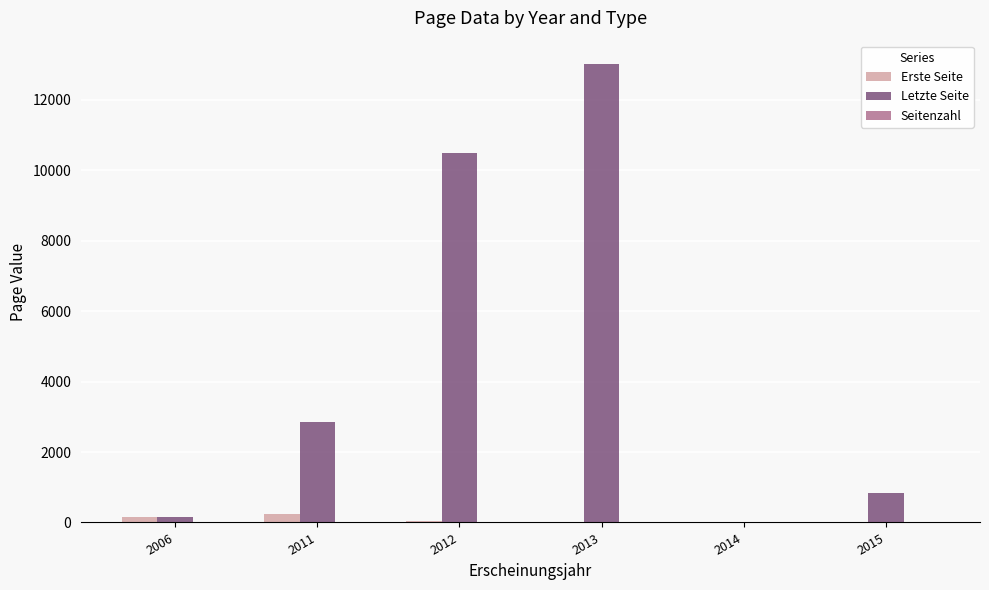

The value of Letzte Seite at 2011 is 4118. True or false?

False